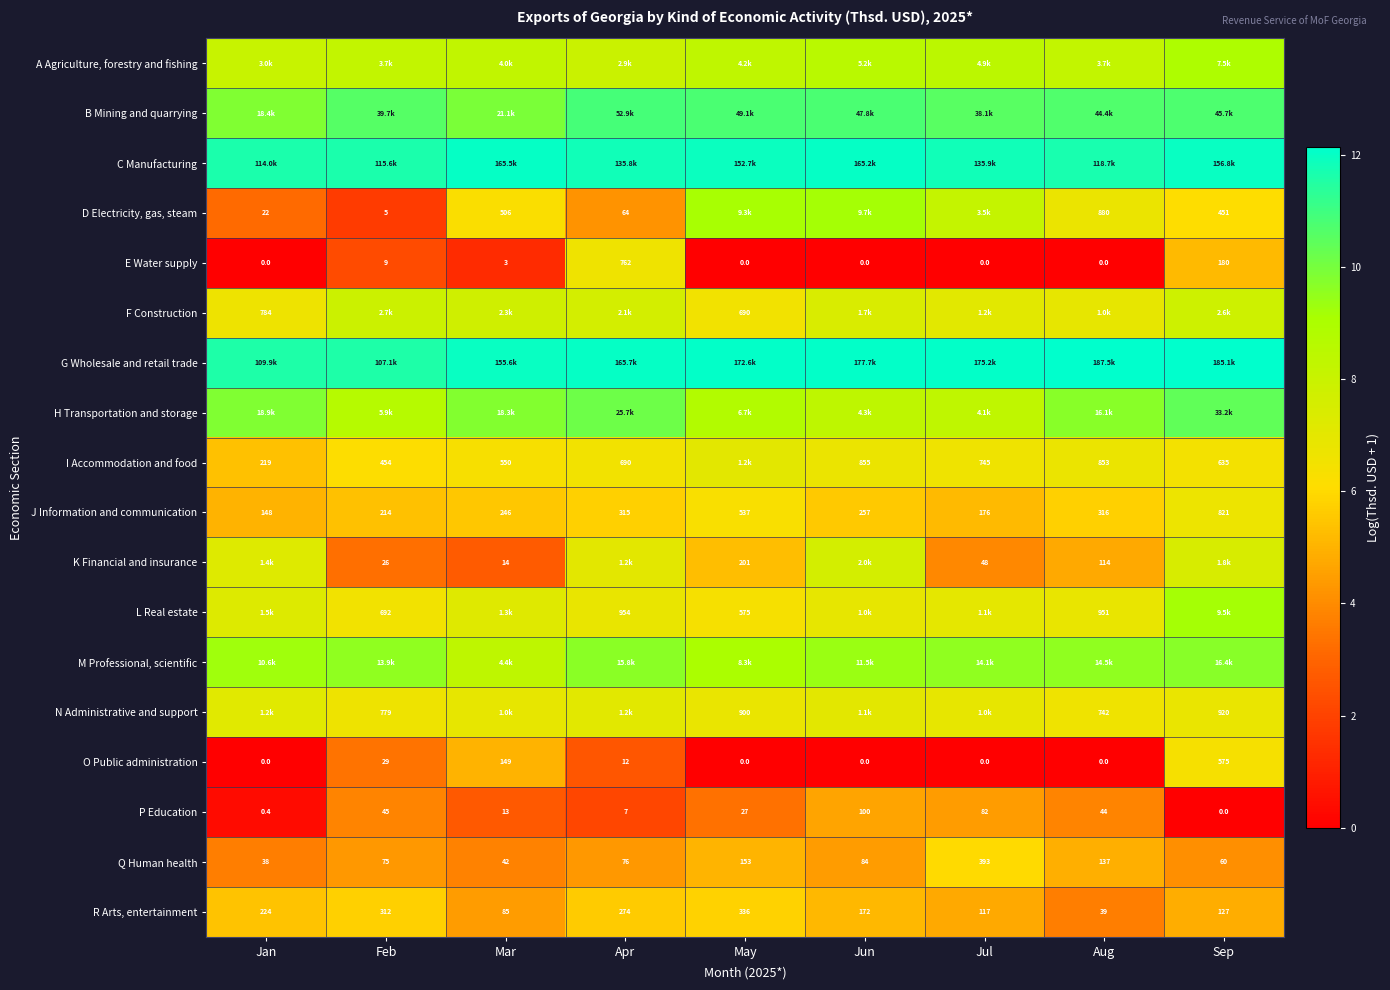

What is the total value across all series at Jan?

111.5